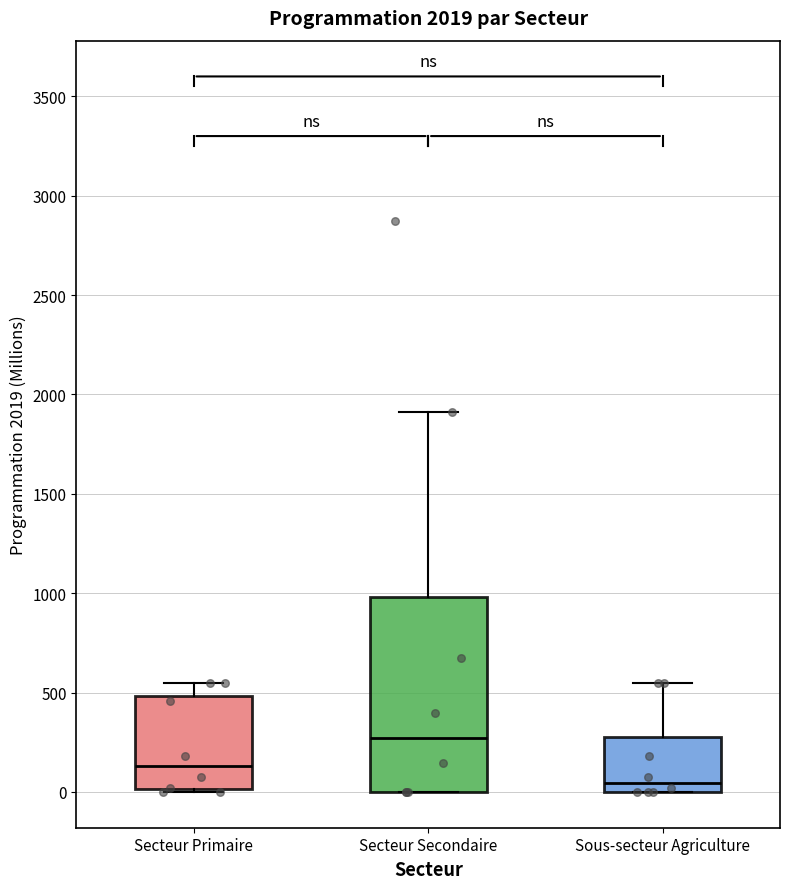

Which box has the highest median line?

Secteur Secondaire